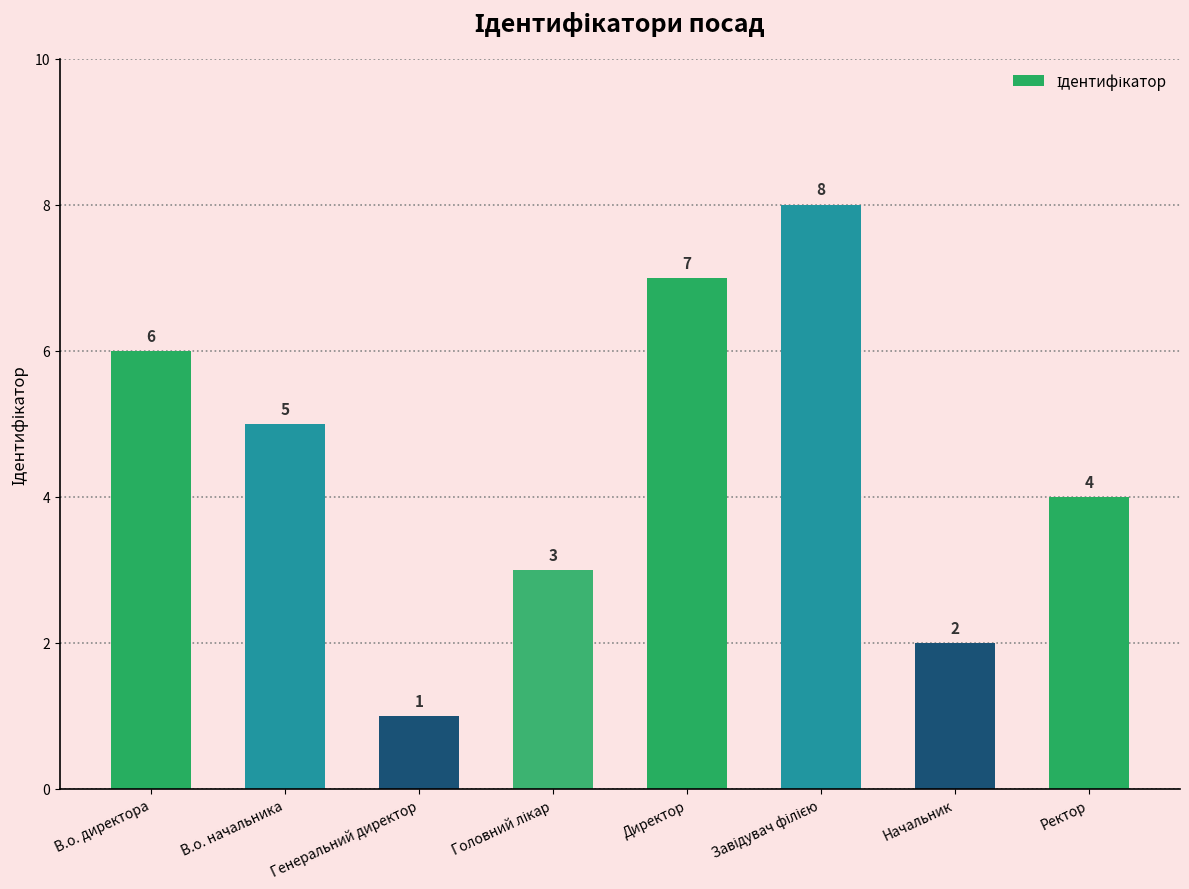

Which has a higher value, В.о. директора or Ректор?

В.о. директора